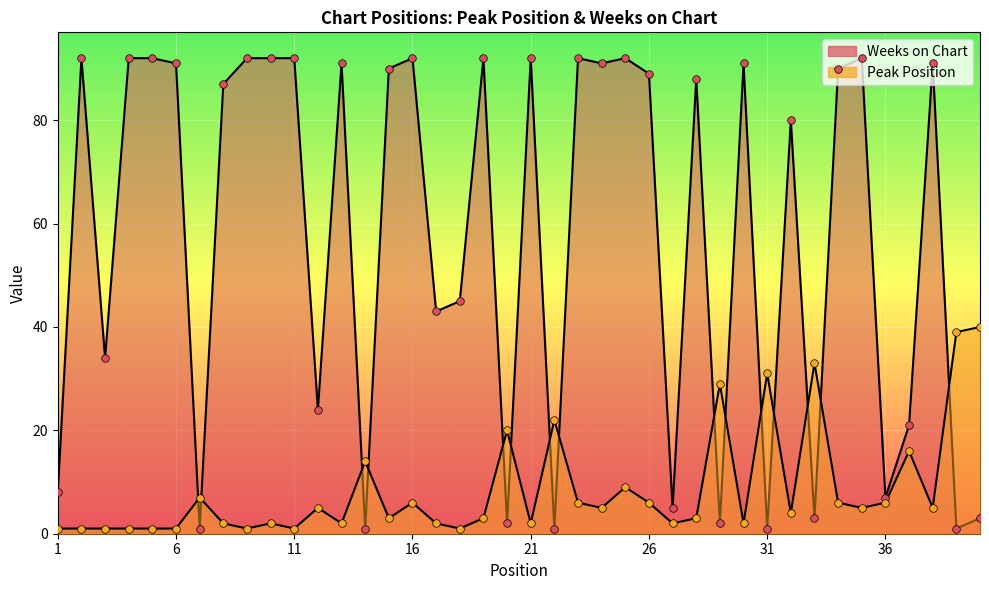

Which series has the largest total across all categories?

Weeks on Chart